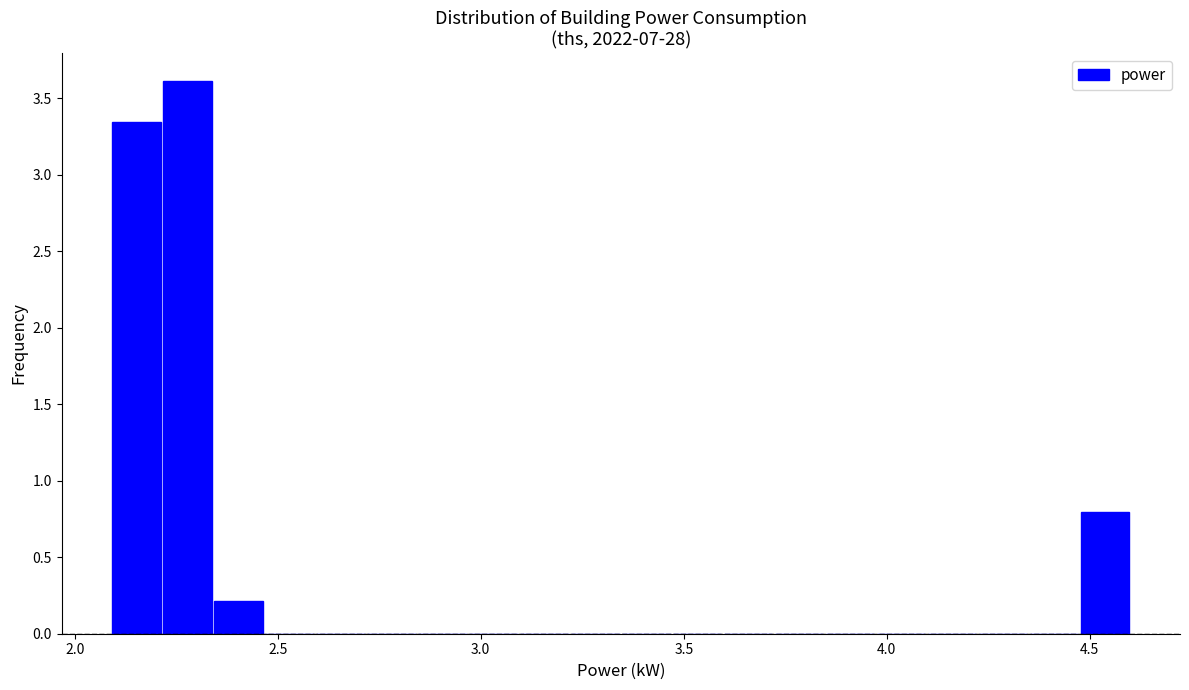

Around what value on the x-axis is the tallest bar? Give the approximate position of its centre, as read against the axis.

2.30